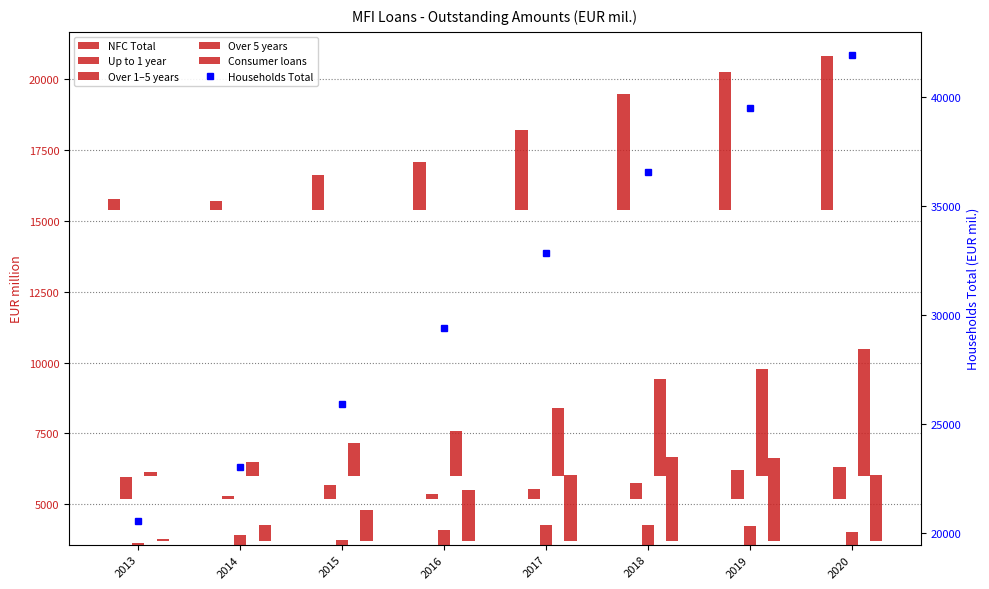

What is the value of the Consumer loans bar at the 5th from the left?

2344.6